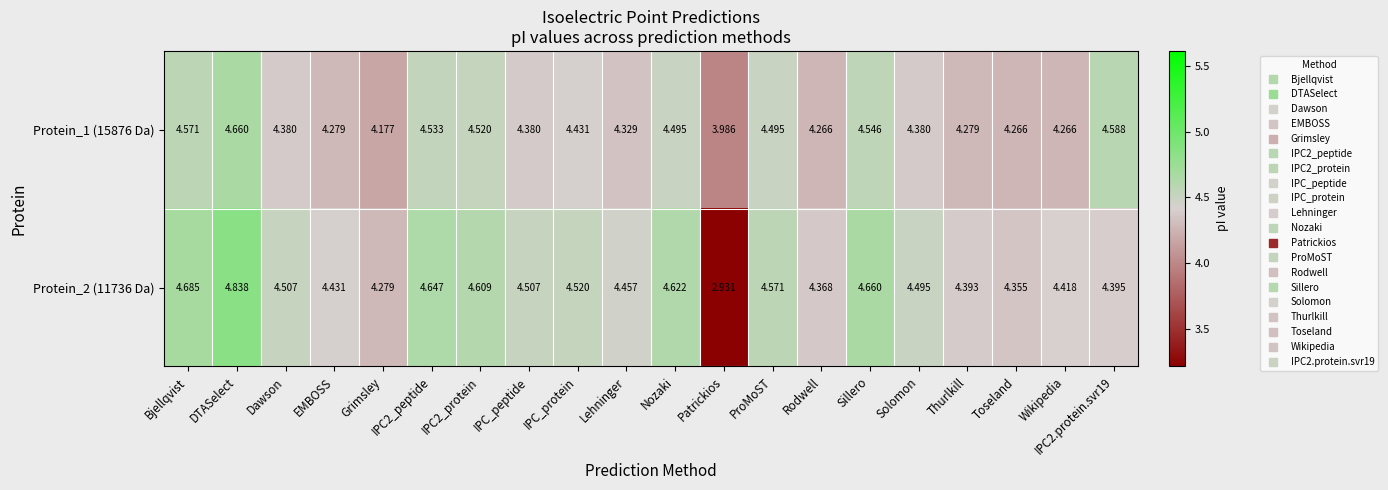

At which category is the sum across all series the highest?

DTASelect